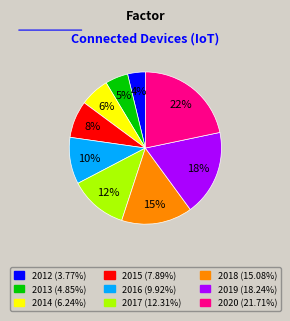

To the nearest percent, what percentage of the pie is 2014?

6%